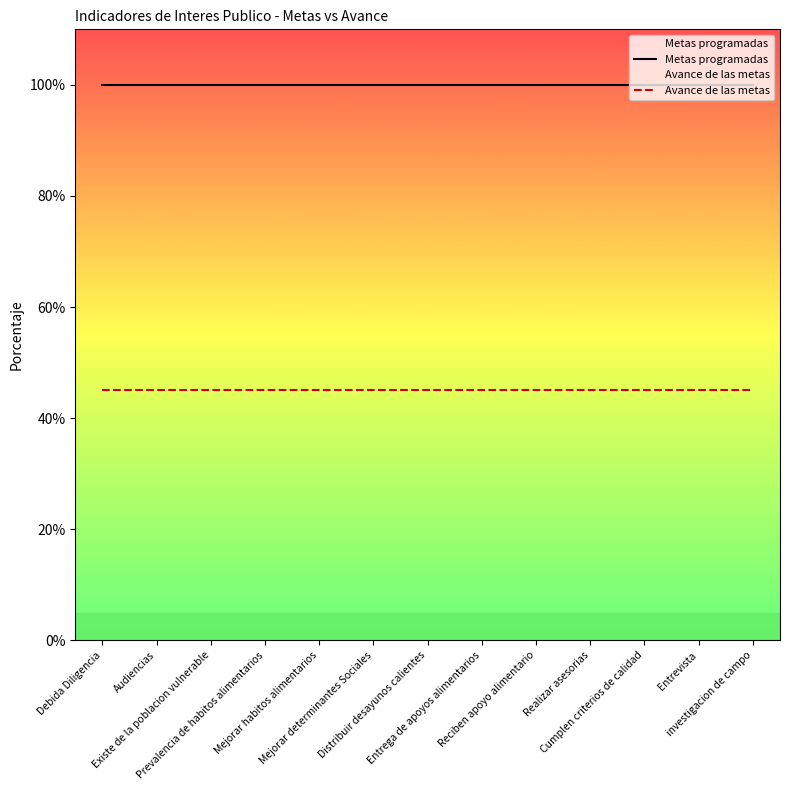

The Metas programadas series shows 141 at Audiencias. True or false?

False